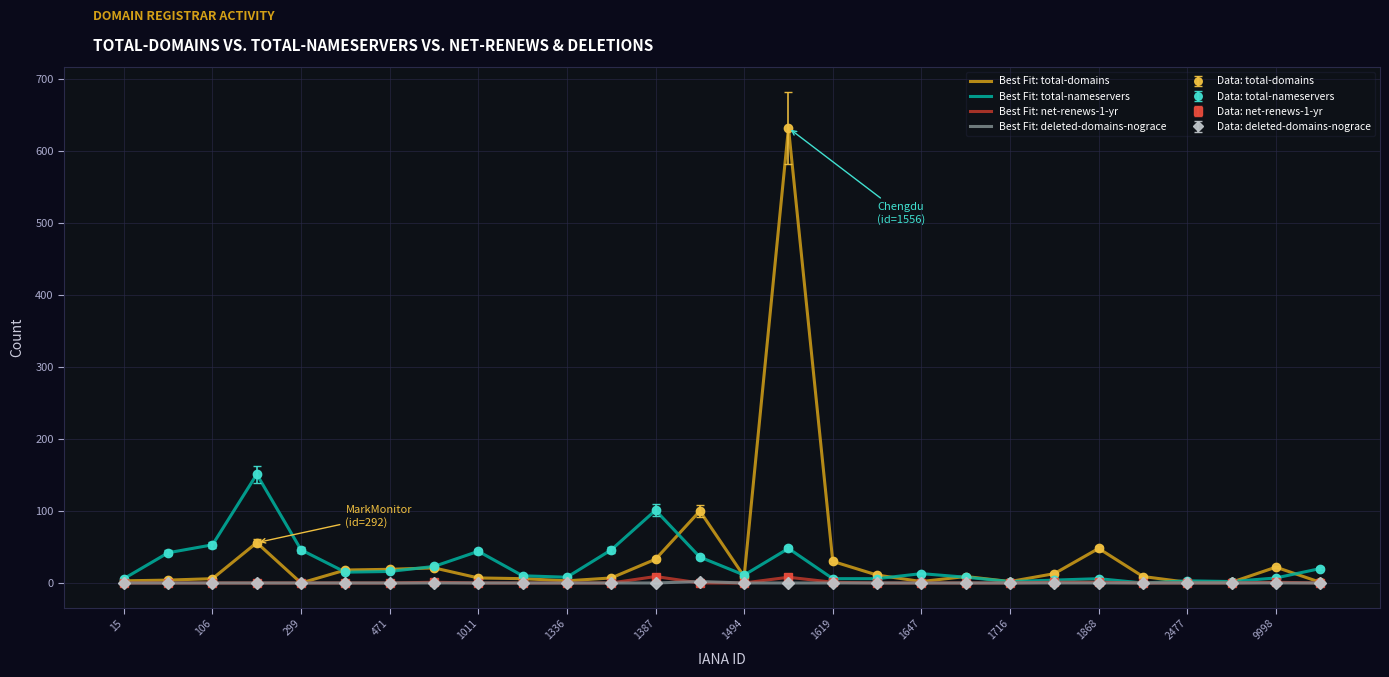

True or false: Best Fit: total-domains has more than 1 interior local peaks.

True